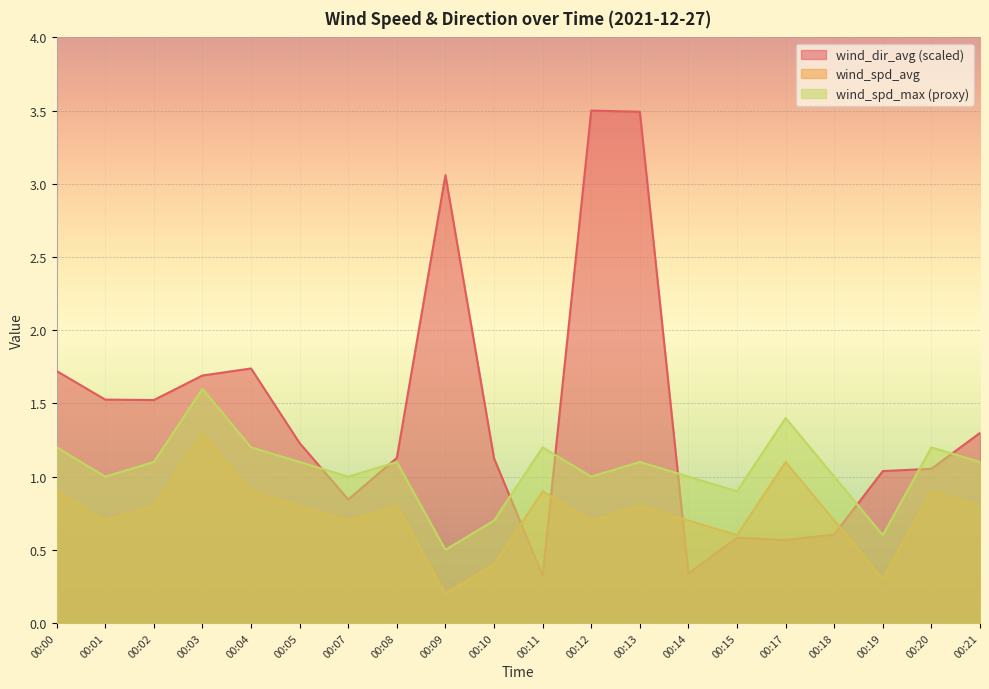

True or false: wind_dir_avg has more than 1 points higher than both neighbors.

True